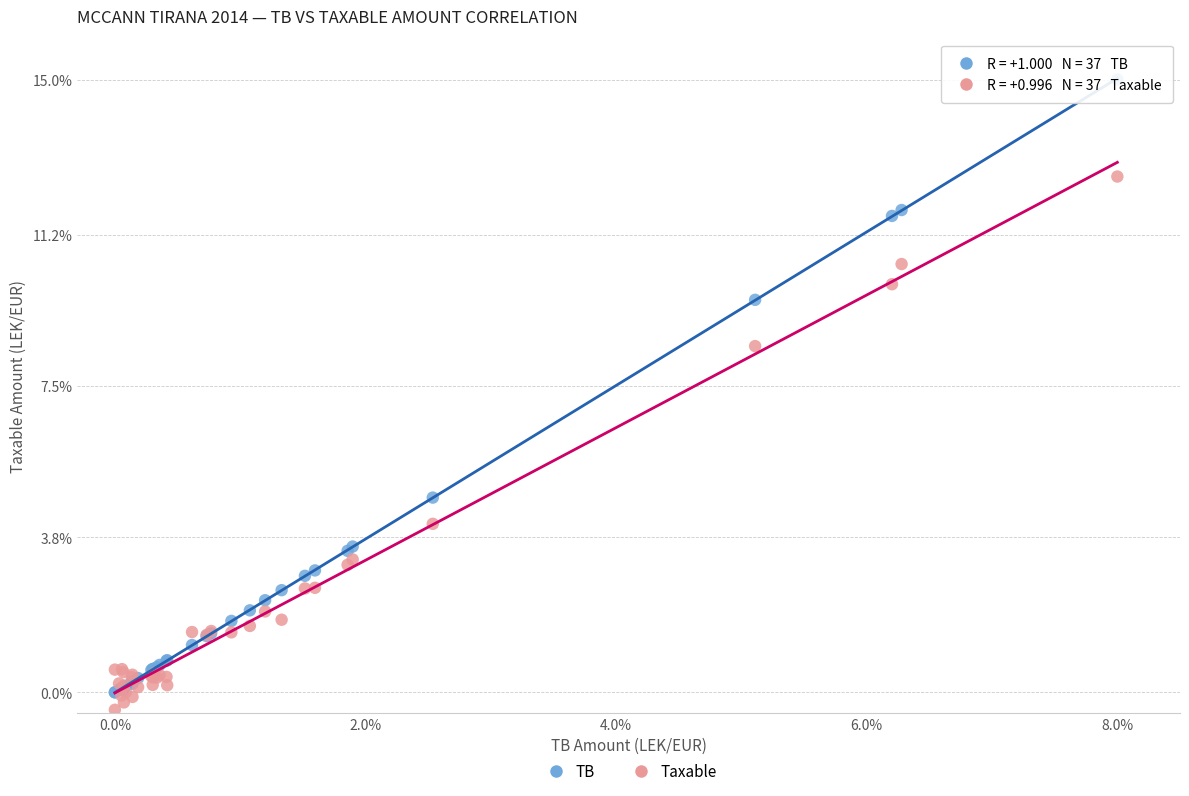

Across all series, what Y value is closest to 7?

8.5